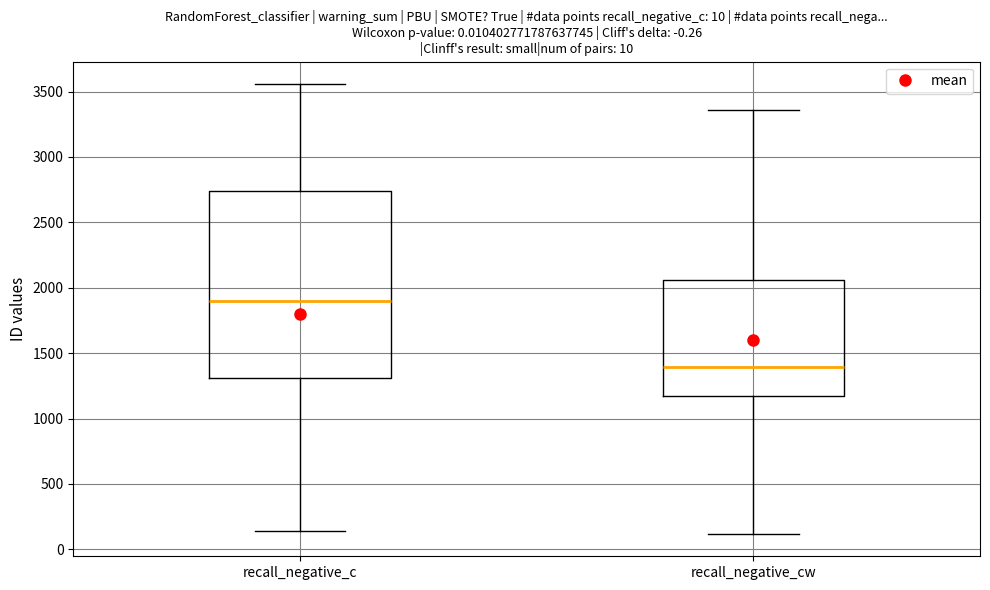

Reading left to right, transcribe this box plot: for each box, give where its median line is, the range the box spans, and where its two whiskers end, as read against the y-axis. The values are not printed on the chart, so give them approximately, as read against the axis.

recall_negative_c: median 1900, box 1300 to 2750, whiskers 150 to 3550
recall_negative_cw: median 1400, box 1150 to 2050, whiskers 100 to 3350